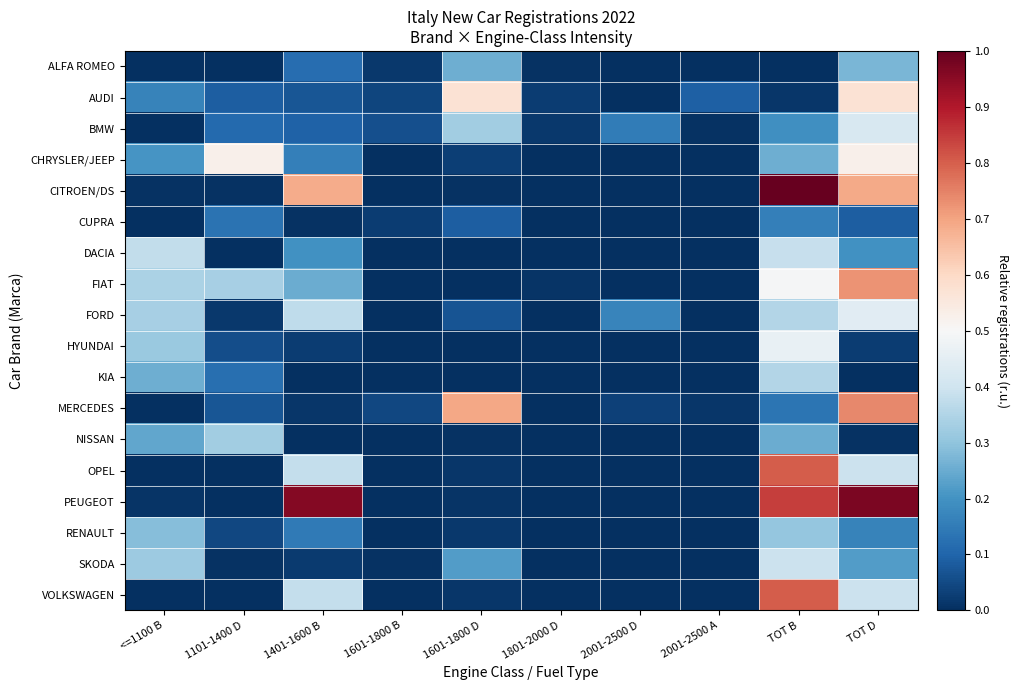

What is the spread (max minus min) of values at TOT D?

1.0